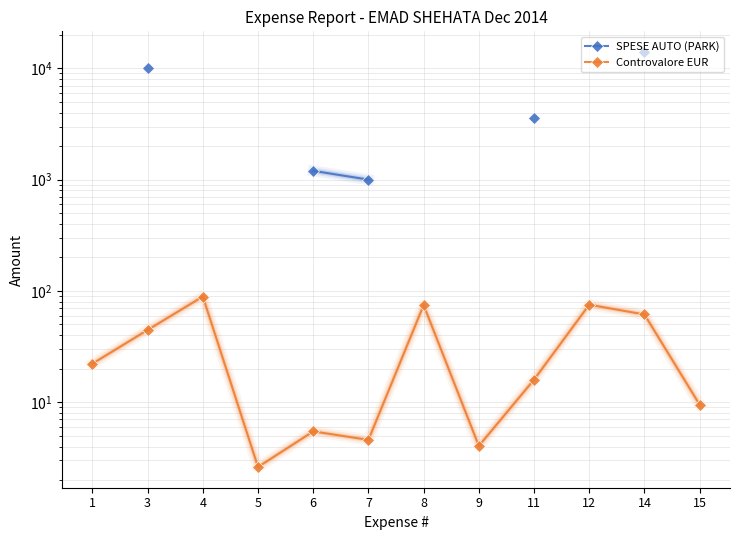

Which series has the widest spread of values?

Controvalore EUR